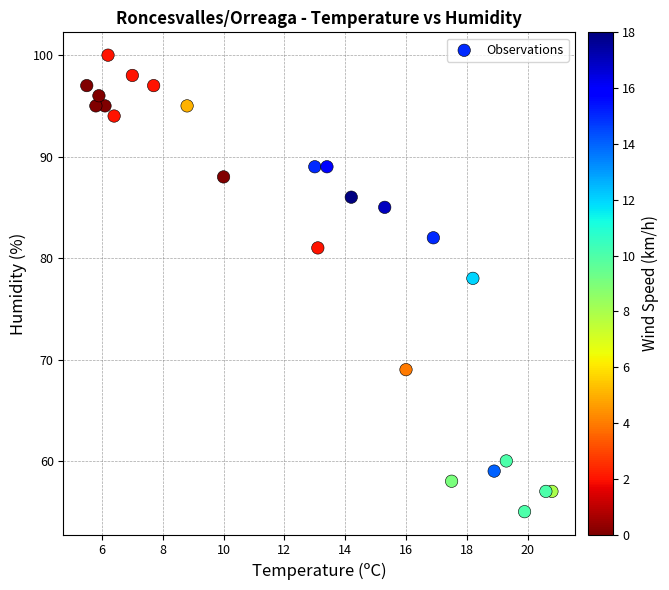

What Y value in the scatter plot is closest to 77?

78